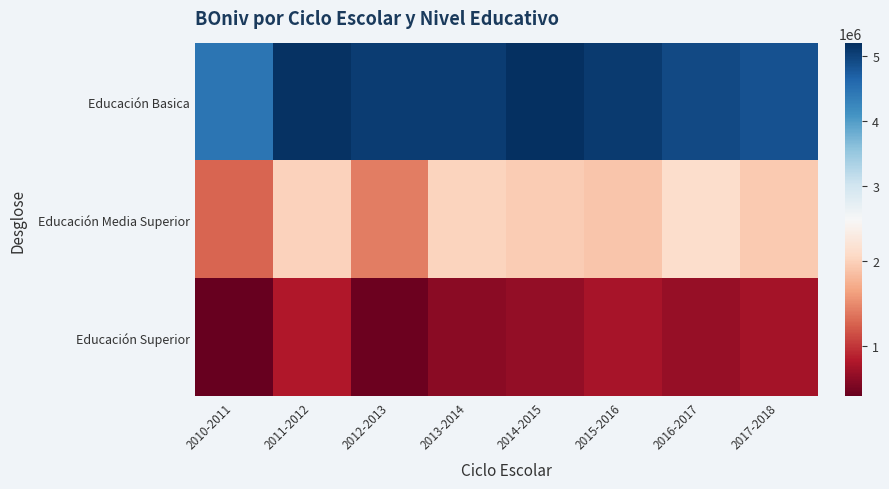

Rank the series by their average value, from highest to lowest.

Educación Basica, Educación Media Superior, Educación Superior